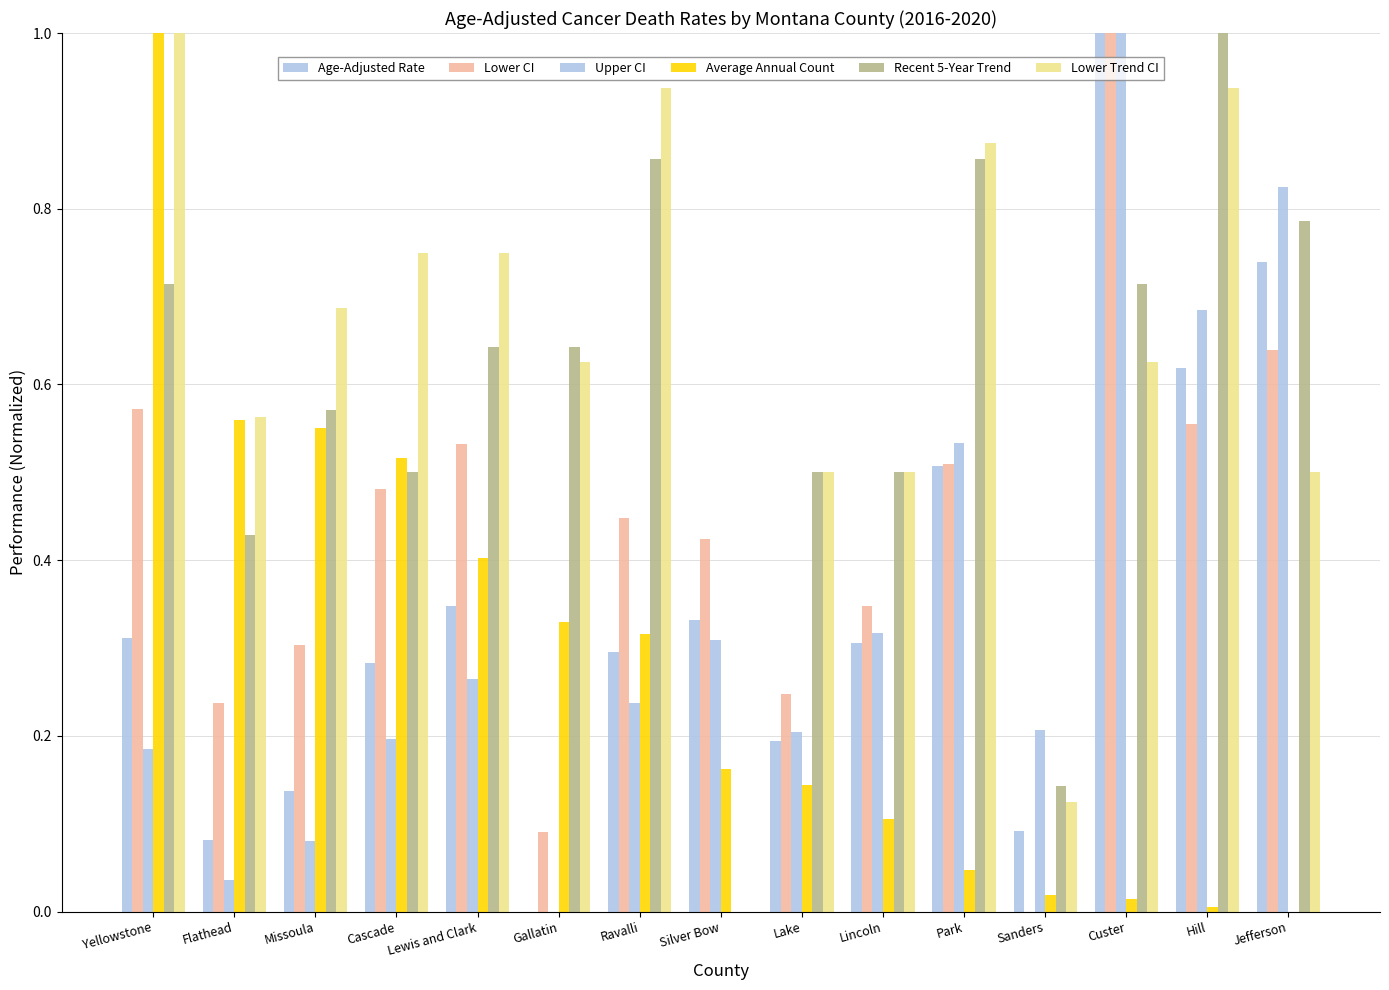

Are the bars horizontal?

No